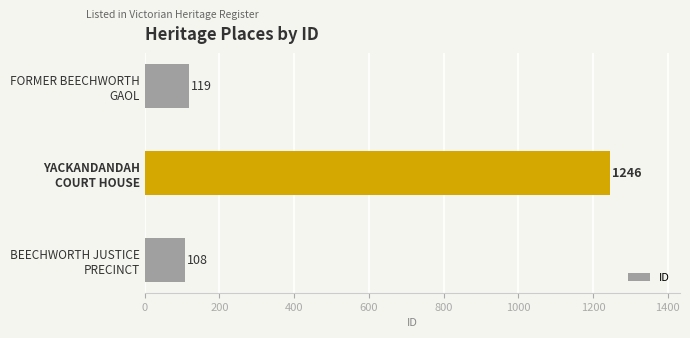

How many data points are less than 119?

1